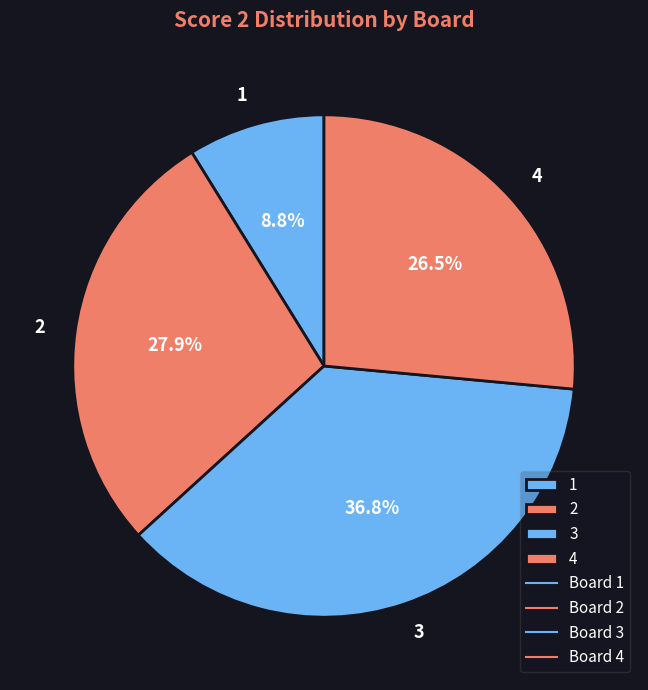

To the nearest percent, what percentage of the pie is 2?

28%